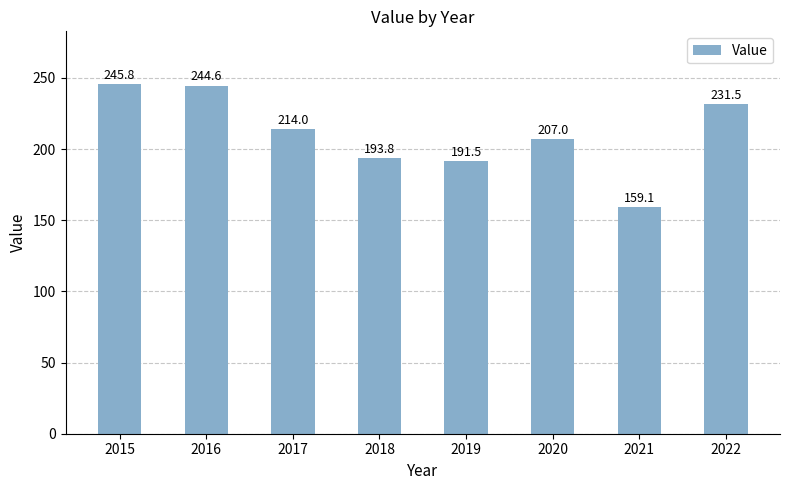

How many series are shown in this chart?

1